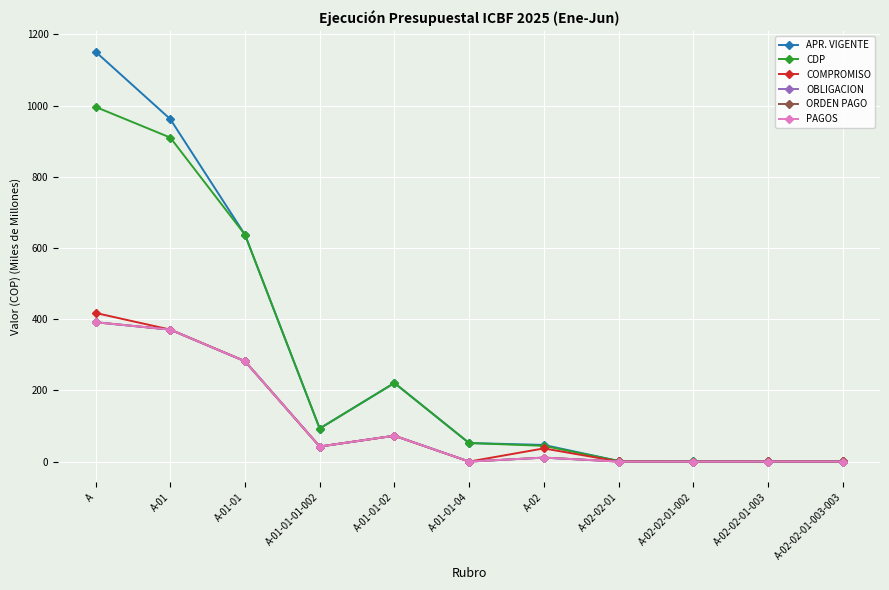

Which series has the largest total across all categories?

APR. VIGENTE